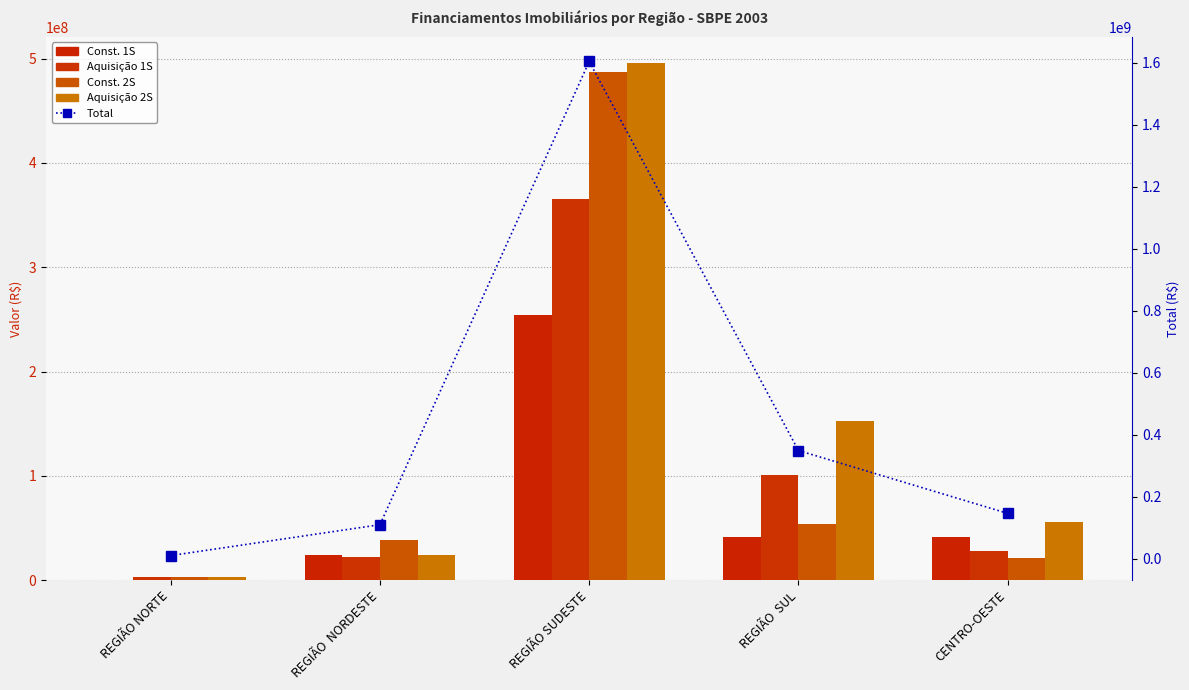

What are all the series names shown in the legend?

Const. 1S, Aquisição 1S, Const. 2S, Aquisição 2S, Total